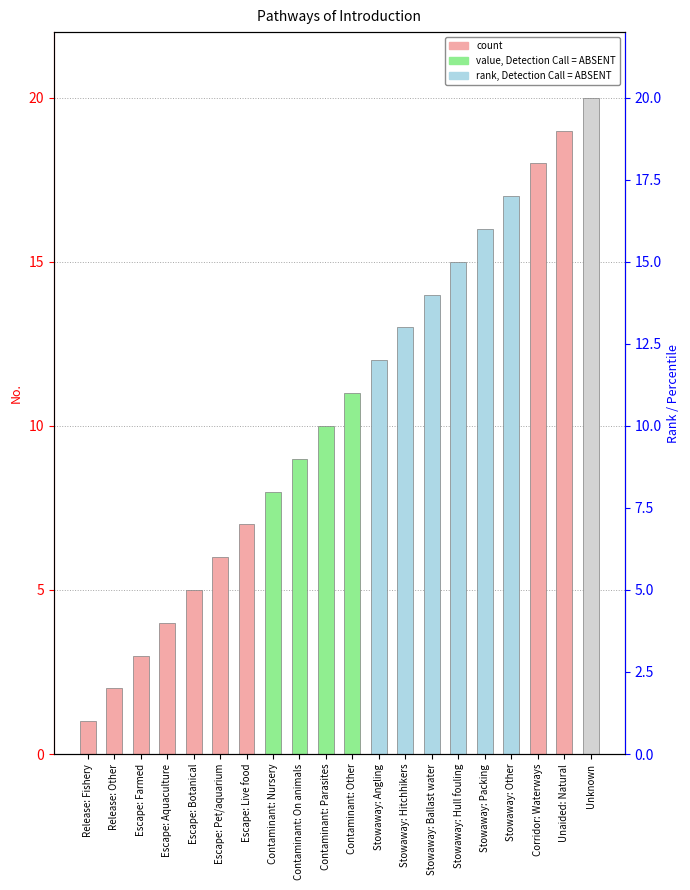

How many bars are there in total?

20